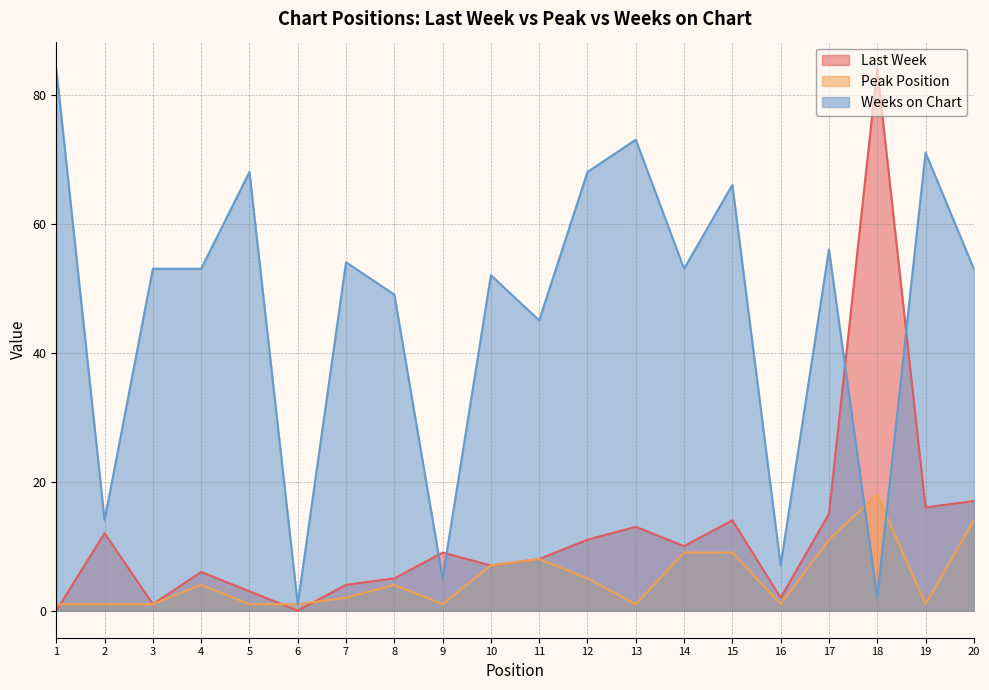

What is the value of the Weeks on Chart point at the 2nd from the left?

14